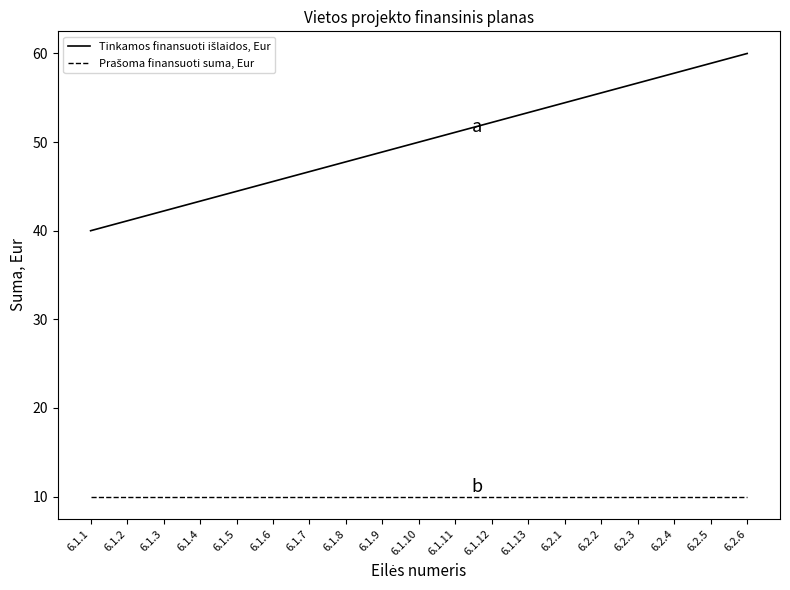

What is the total value across all series at 6.1.7?

56.7